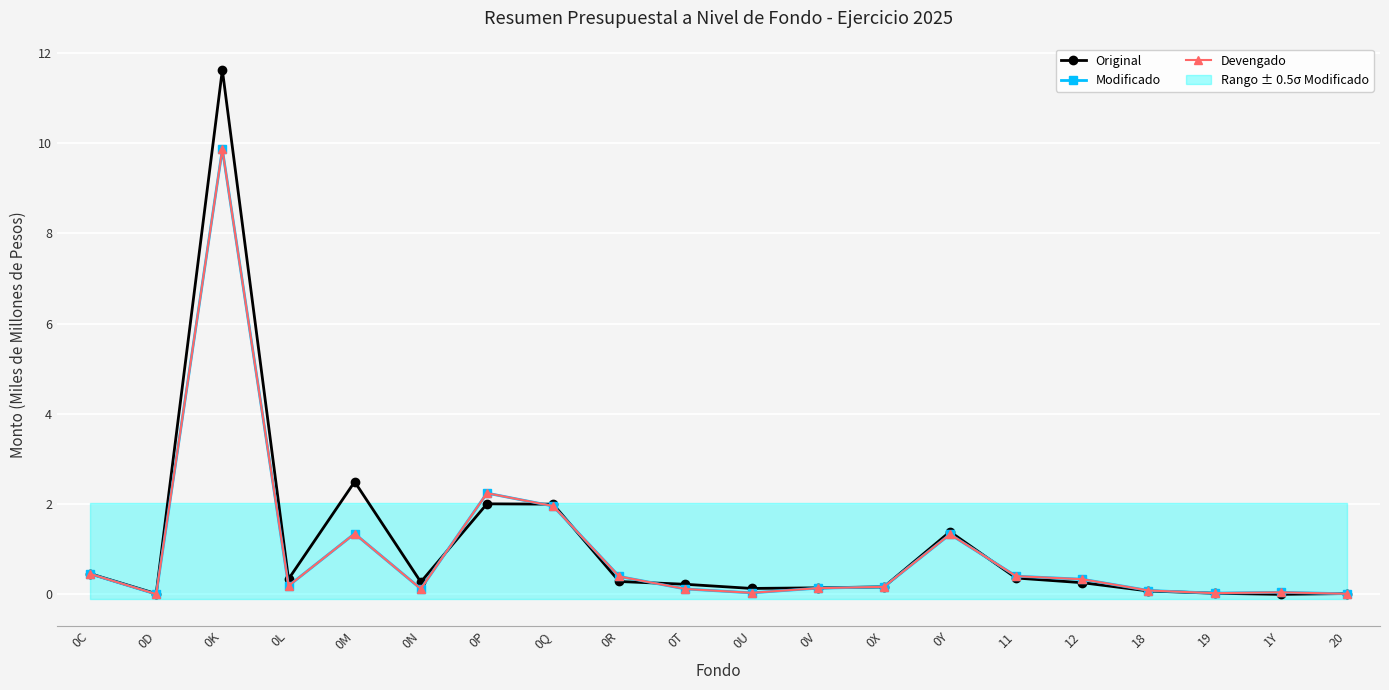

Reading right to left, list all the values displayed in this chart.

Original: 20=0.0	1Y=0.0	19=0.0	18=0.1	12=0.3	11=0.4	0Y=1.4	0X=0.2	0V=0.1	0U=0.1	0T=0.2	0R=0.3	0Q=2.0	0P=2.0	0N=0.3	0M=2.5	0L=0.3	0K=11.6	0D=0.0	0C=0.5
Modificado: 20=0.0	1Y=0.0	19=0.0	18=0.1	12=0.3	11=0.4	0Y=1.3	0X=0.2	0V=0.1	0U=0.0	0T=0.1	0R=0.4	0Q=2.0	0P=2.2	0N=0.1	0M=1.3	0L=0.2	0K=9.9	0D=0.0	0C=0.5
Devengado: 20=0.0	1Y=0.0	19=0.0	18=0.1	12=0.3	11=0.4	0Y=1.3	0X=0.2	0V=0.1	0U=0.0	0T=0.1	0R=0.4	0Q=2.0	0P=2.2	0N=0.1	0M=1.3	0L=0.2	0K=9.9	0D=0.0	0C=0.5